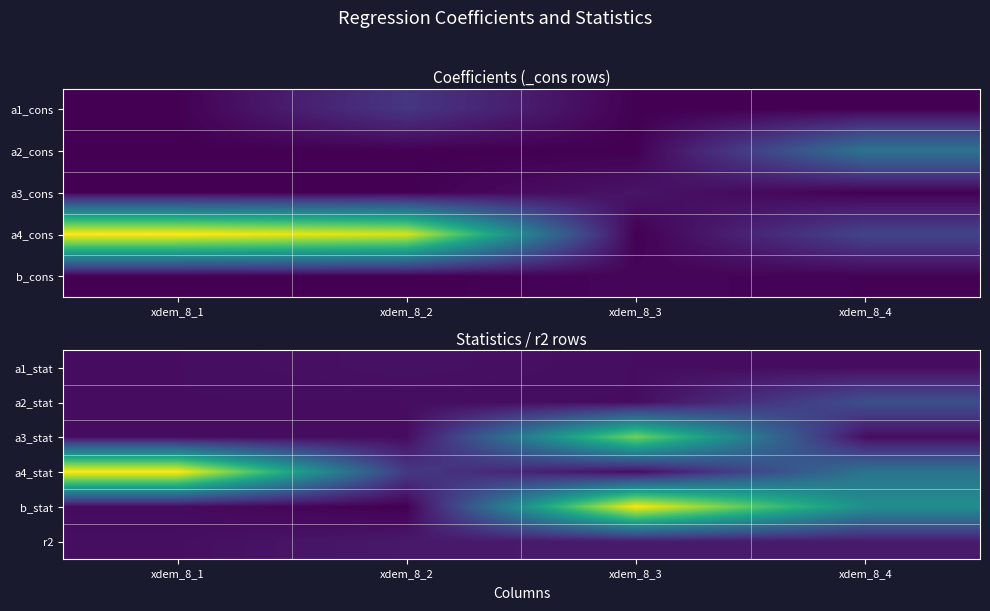

At which category is the sum across all series the highest?

xdem_8_3